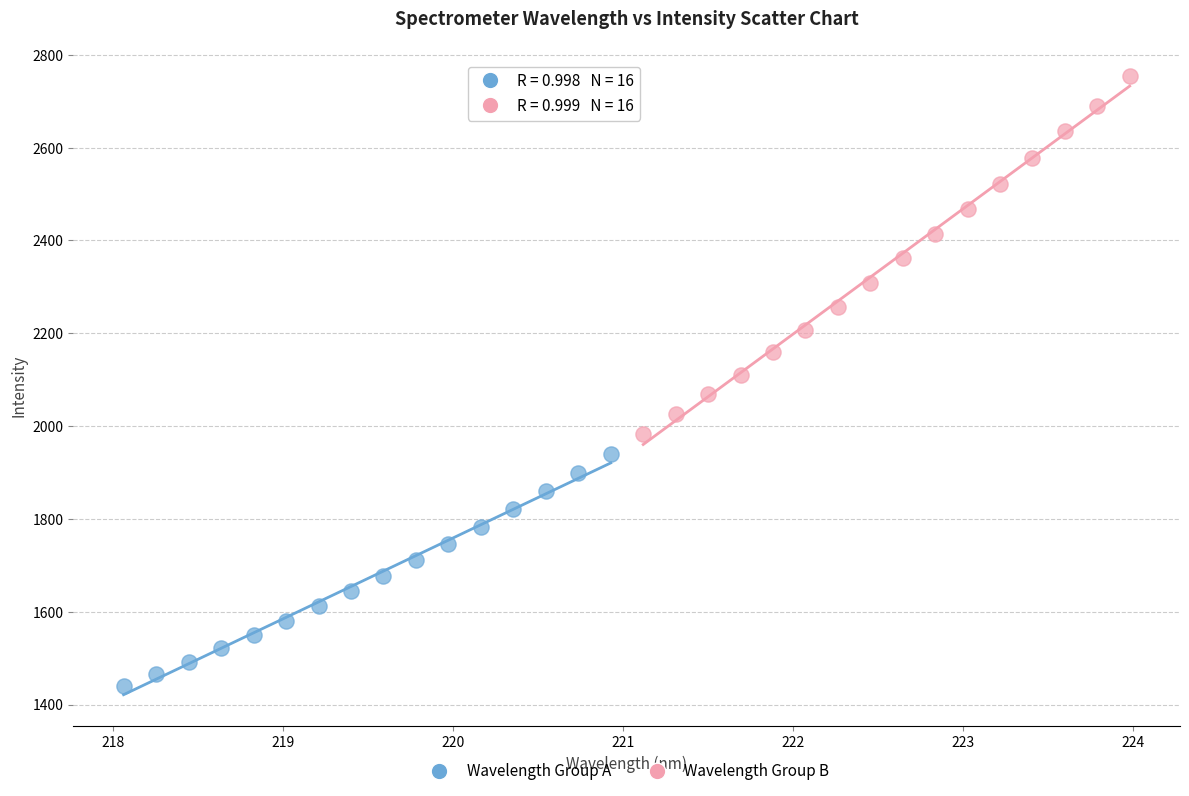

Which series contains the highest Y value?

Wavelength Group B